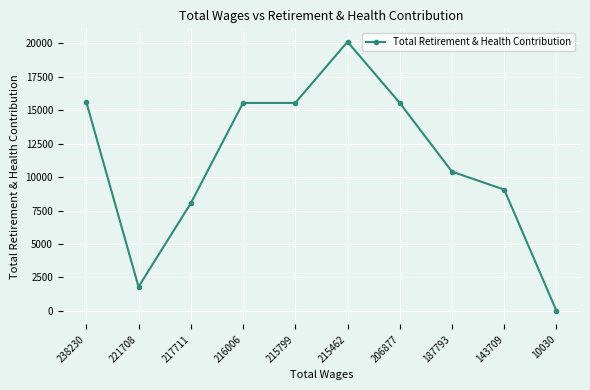

The value at 143709 is 13861. True or false?

False